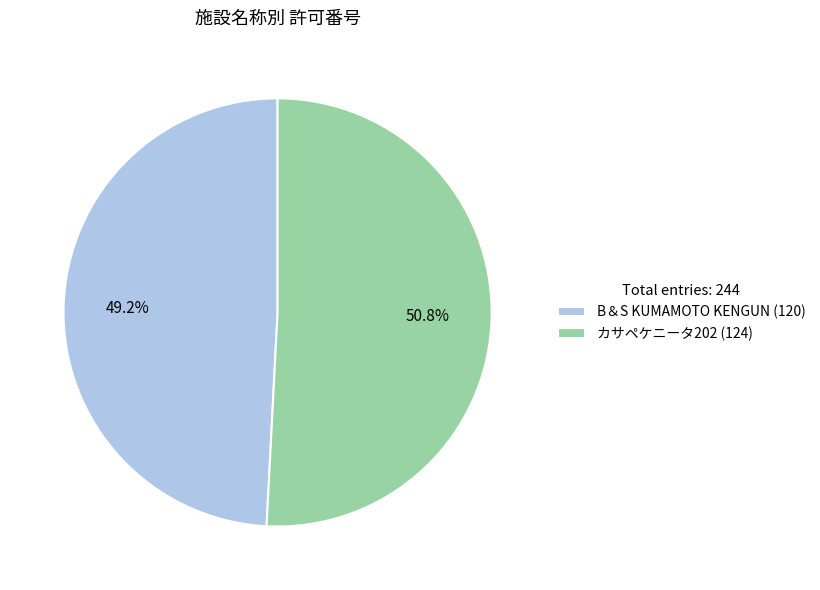

Does カサペケニータ202 account for over 50% of the chart?

Yes